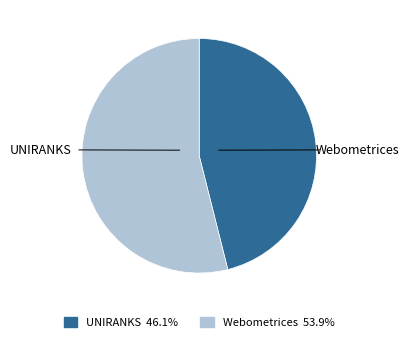

Is there a majority slice in this chart?

Yes